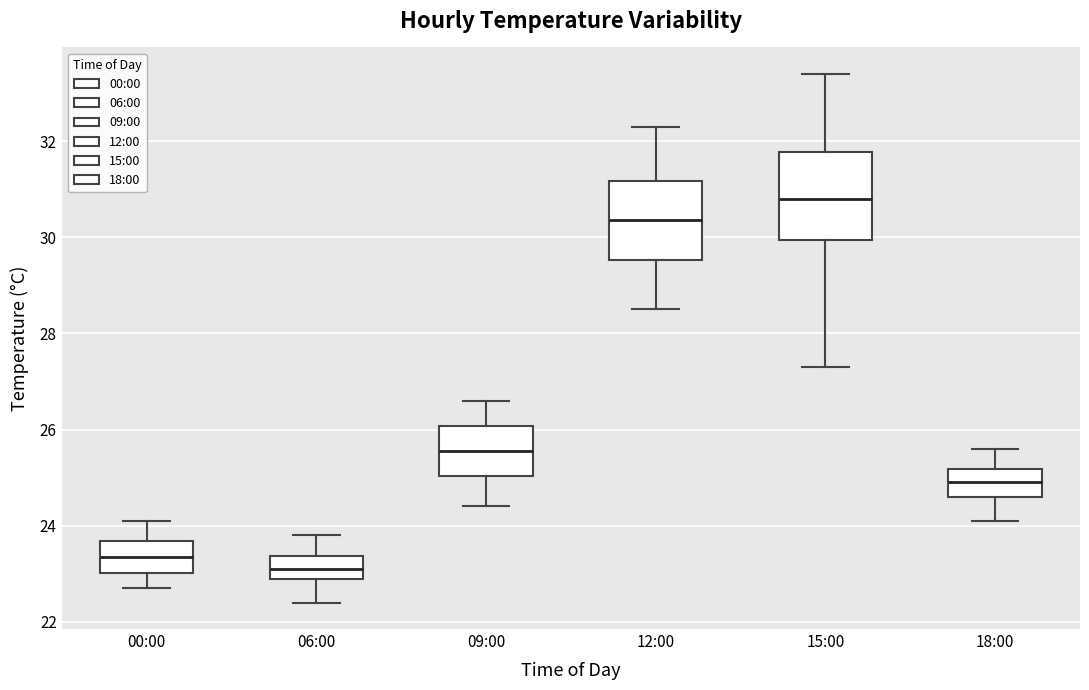

Reading left to right, read every box against the y-axis: the position of its median line, the range the box covers, and the ends of its whiskers. The values are not printed on the chart, so give them approximately, as read against the axis.

00:00: median 23.4, box 23.0 to 23.6, whiskers 22.8 to 24.2
06:00: median 23.2, box 23.0 to 23.4, whiskers 22.4 to 23.8
09:00: median 25.6, box 25.0 to 26.0, whiskers 24.4 to 26.6
12:00: median 30.4, box 29.6 to 31.2, whiskers 28.6 to 32.4
15:00: median 30.8, box 30.0 to 31.8, whiskers 27.4 to 33.4
18:00: median 25.0, box 24.6 to 25.2, whiskers 24.2 to 25.6